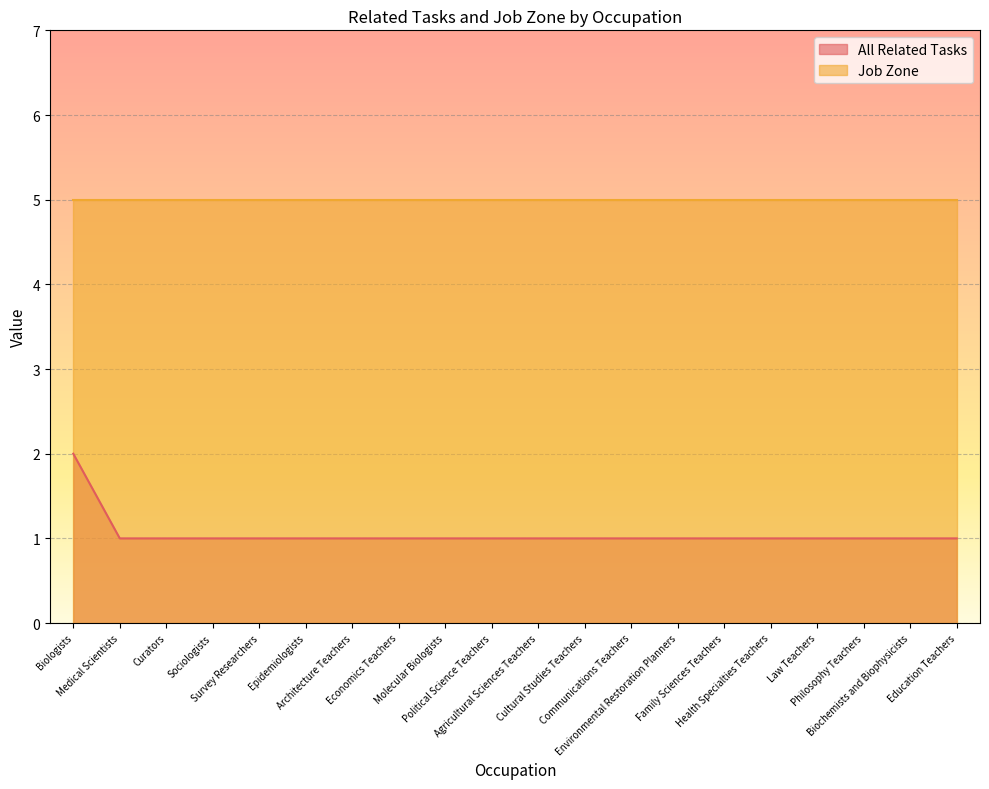

What is the smallest value displayed?

1